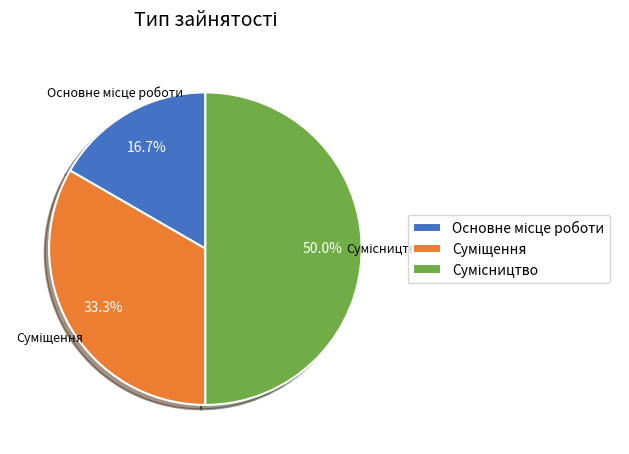

To the nearest percent, what percentage of the pie is Основне місце роботи?

17%